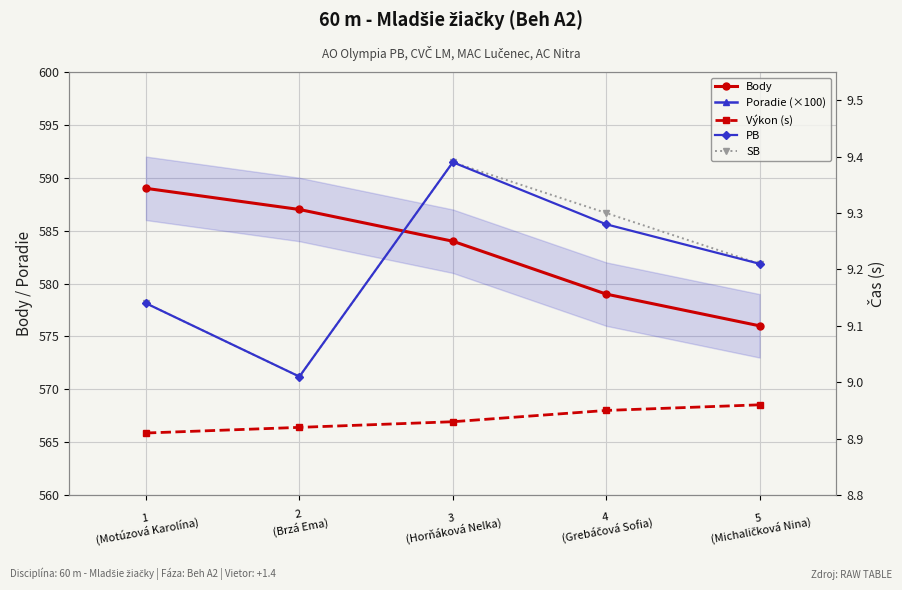

What is the maximum value for Body?

589